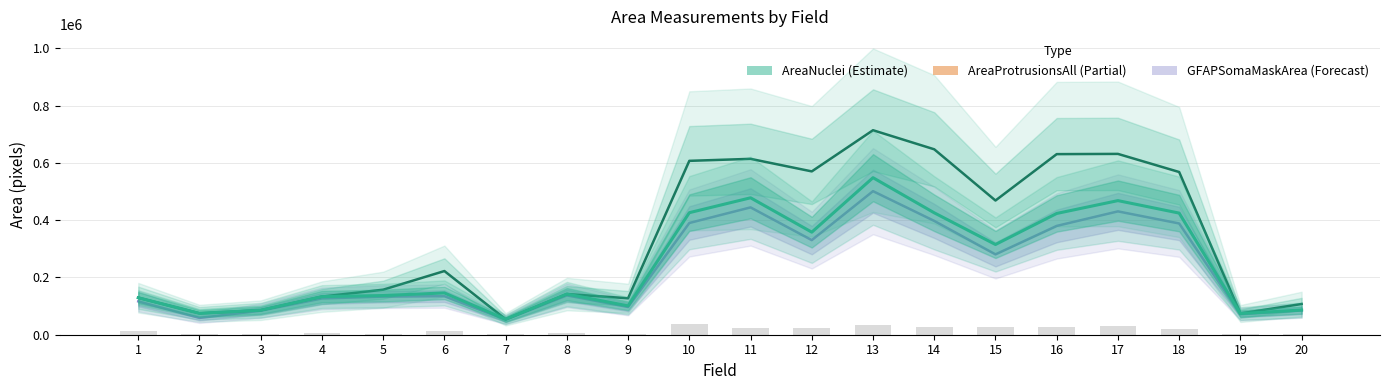

Is the value of AreaNucleiAll at 15 greater than the value of GFAPSomaMaskArea at 19?

Yes